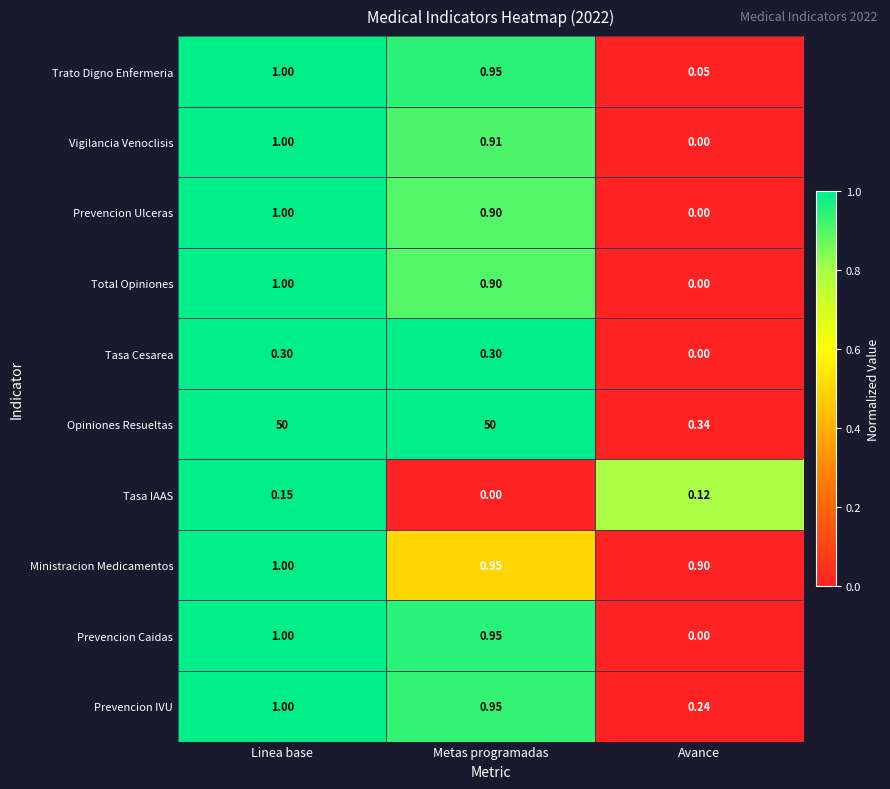

At which label does Prevencion Ulceras reach its peak?

Linea base